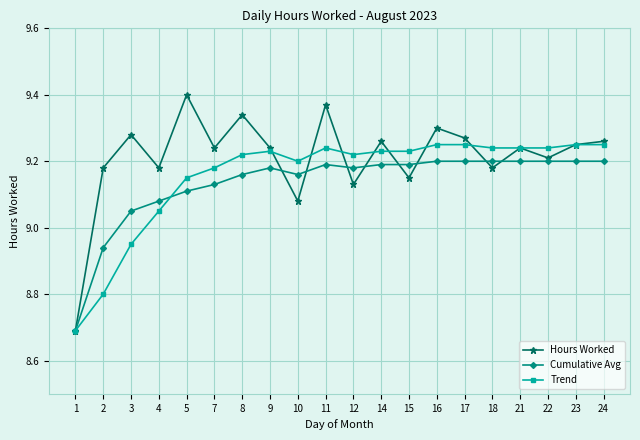

Which series has the largest range (max minus min)?

Hours Worked